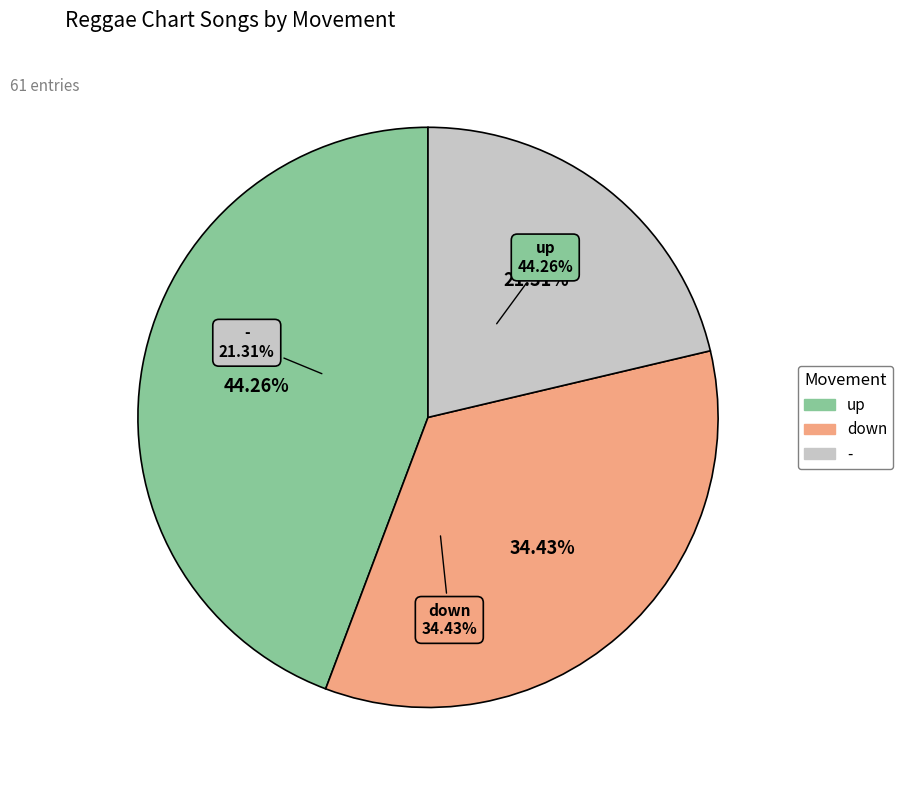

Which category has the smallest portion of the pie?

-